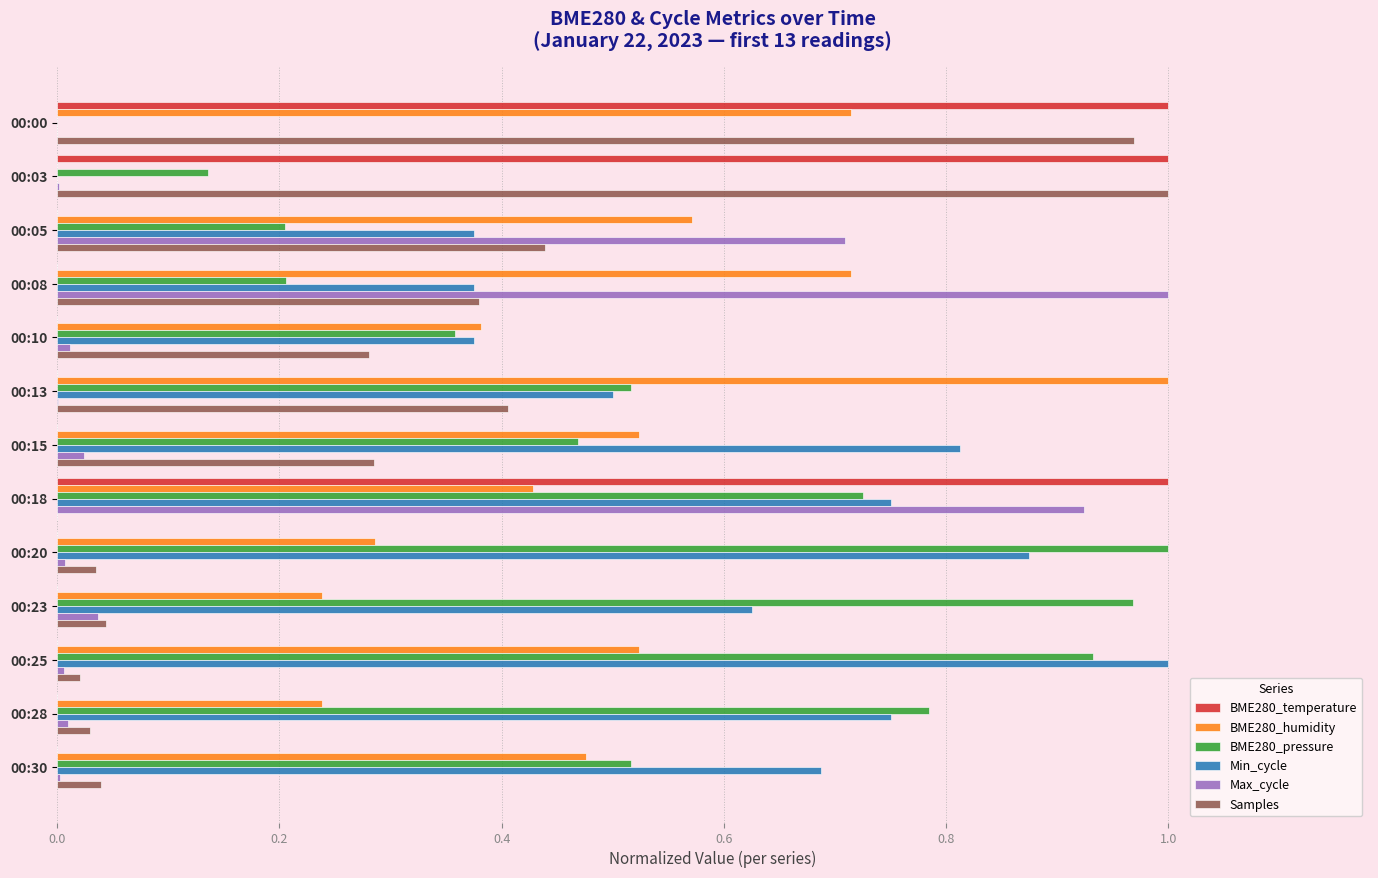

Is it true that BME280_pressure equals 0.2 at 00:05?

True